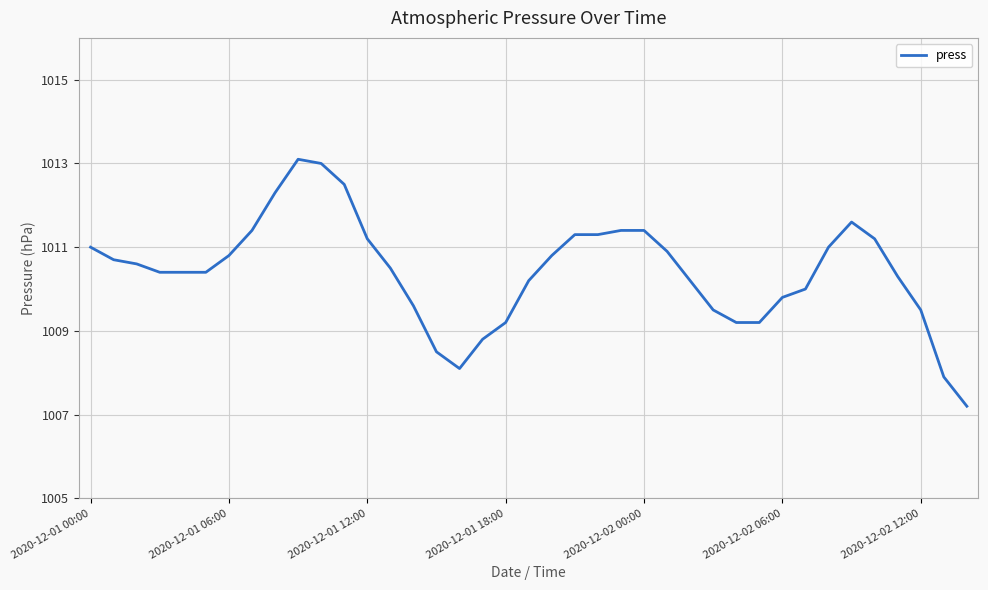

Reading right to left, extract all data points from this chart.

1007.2	1007.9	1009.5	1010.3	1011.2	1011.6	1011.0	1010.0	1009.8	1009.2	1009.2	1009.5	1010.2	1010.9	1011.4	1011.4	1011.3	1011.3	1010.8	1010.2	1009.2	1008.8	1008.1	1008.5	1009.6	1010.5	1011.2	1012.5	1013.0	1013.1	1012.3	1011.4	1010.8	1010.4	1010.4	1010.4	1010.6	1010.7	1011.0